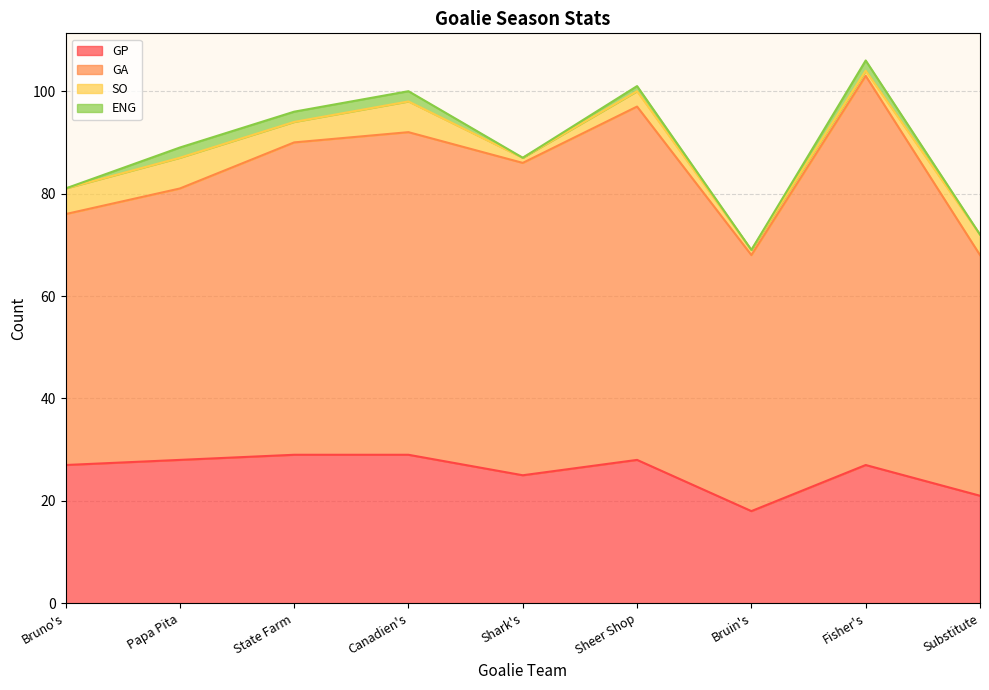

Reading left to right, extract all data points from this chart.

GP: 27	28	29	29	25	28	18	27	21
GA: 49	53	61	63	61	69	50	76	47
SO: 5	6	4	6	1	3	1	1	4
ENG: 0	2	2	2	0	1	0	2	0